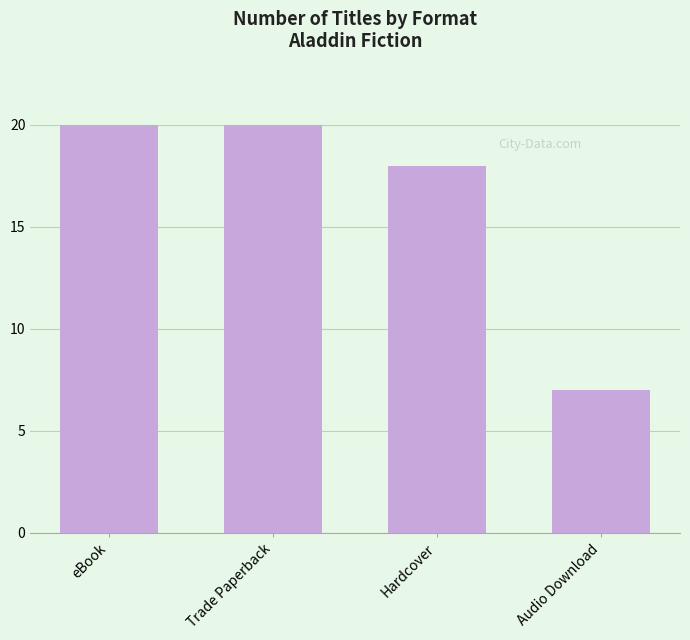

The chart shows a value of 18 at Hardcover. True or false?

True